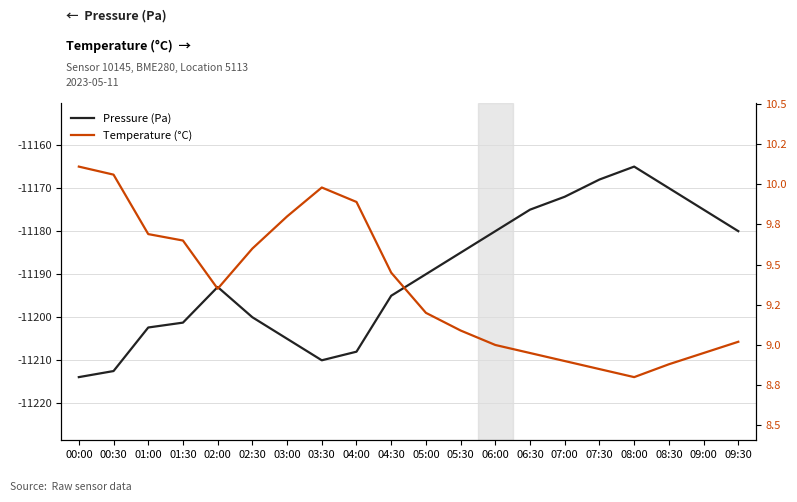

How many interior local peaks does the Temperature (°C) series have?

1